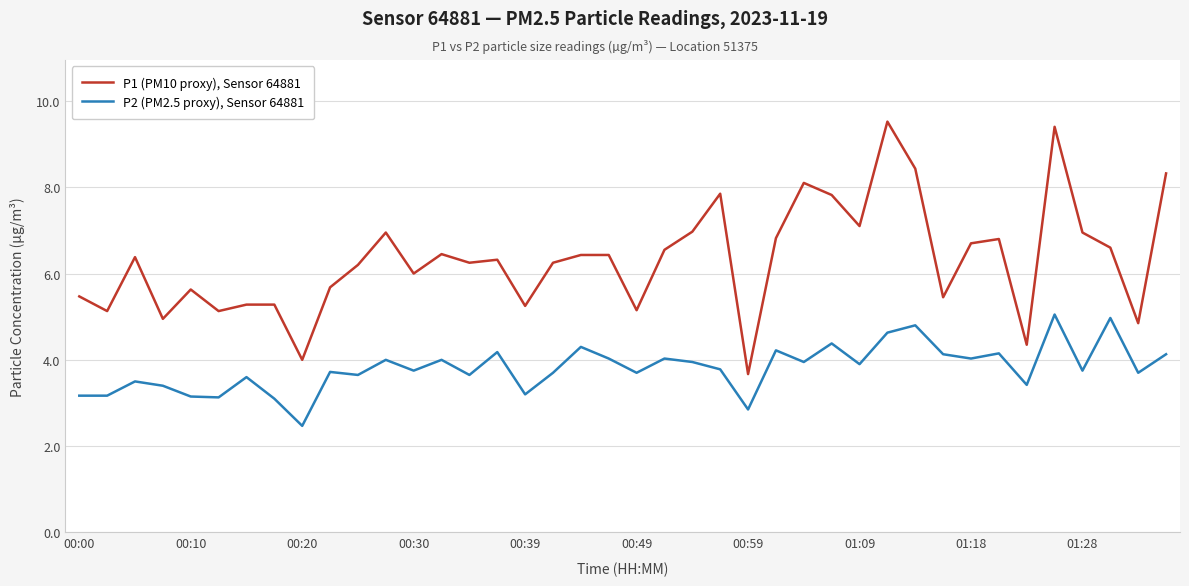

True or false: P2 (PM2.5 proxy), Sensor 64881 and P1 (PM10 proxy), Sensor 64881 intersect in this chart.

False